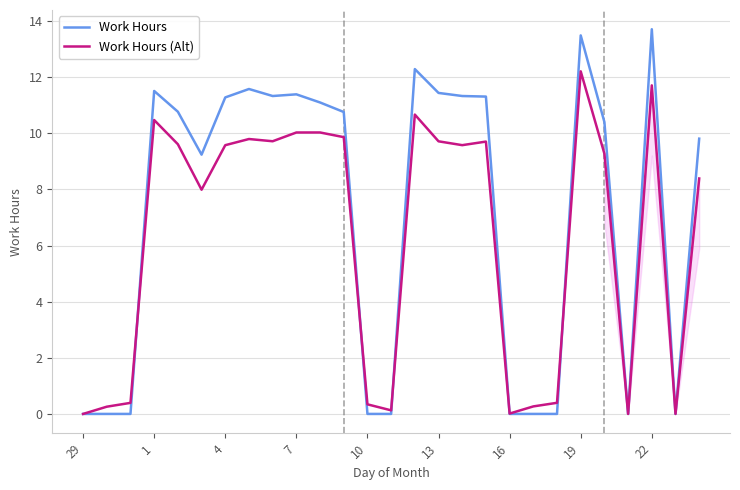

True or false: Work Hours (Alt) has a value of 15.8 at 1.

False